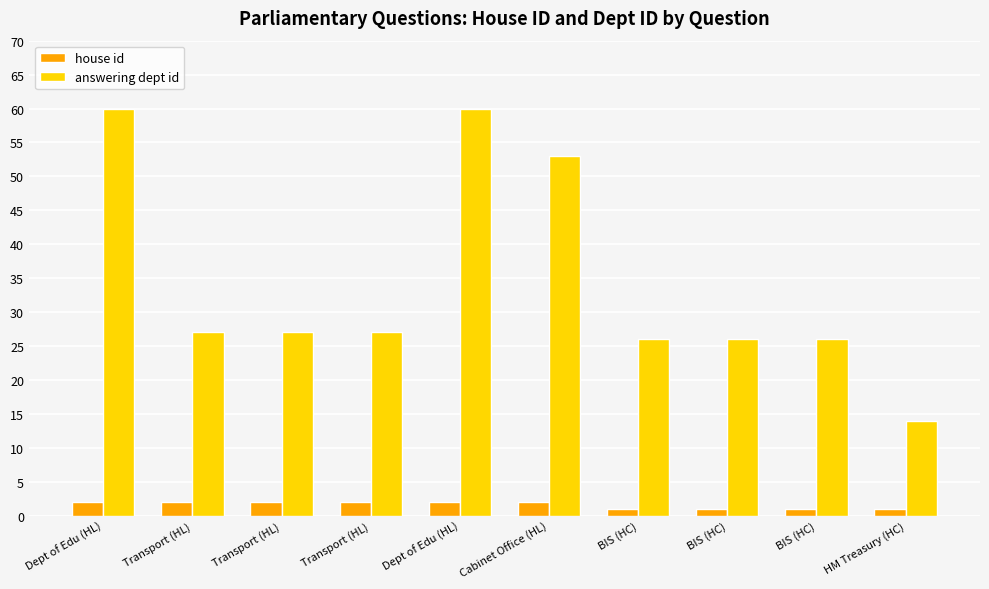

Is the value of house id at Dept of Edu (HL) greater than the value of answering dept id at Transport (HL)?

No